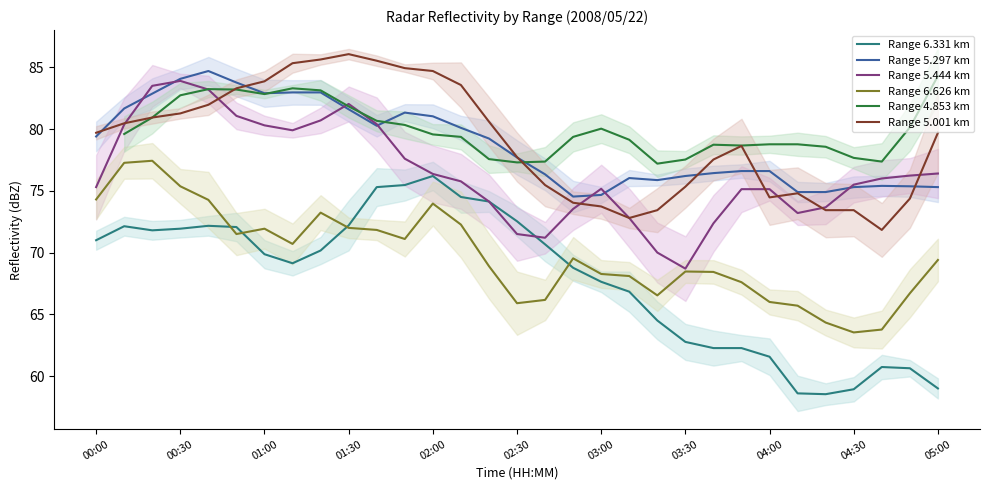

True or false: Range 6.331 km and Range 5.297 km cross at least once.

False